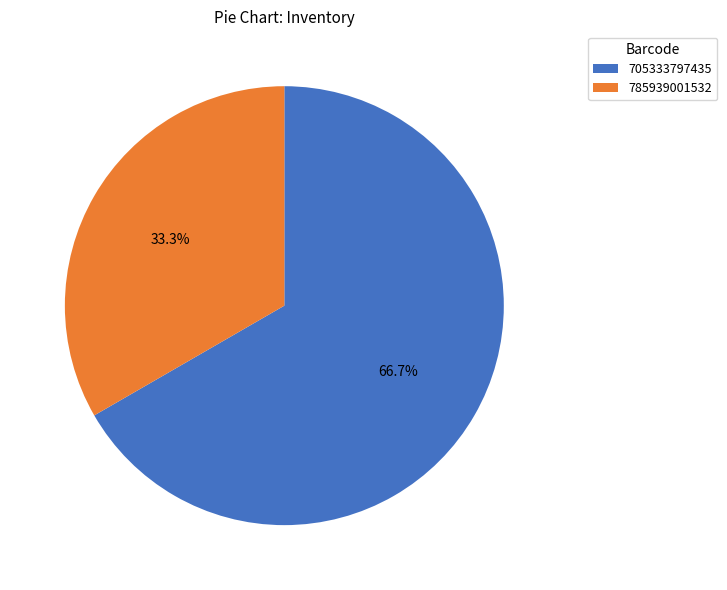

Which has a higher value, 785939001532 or 705333797435?

705333797435